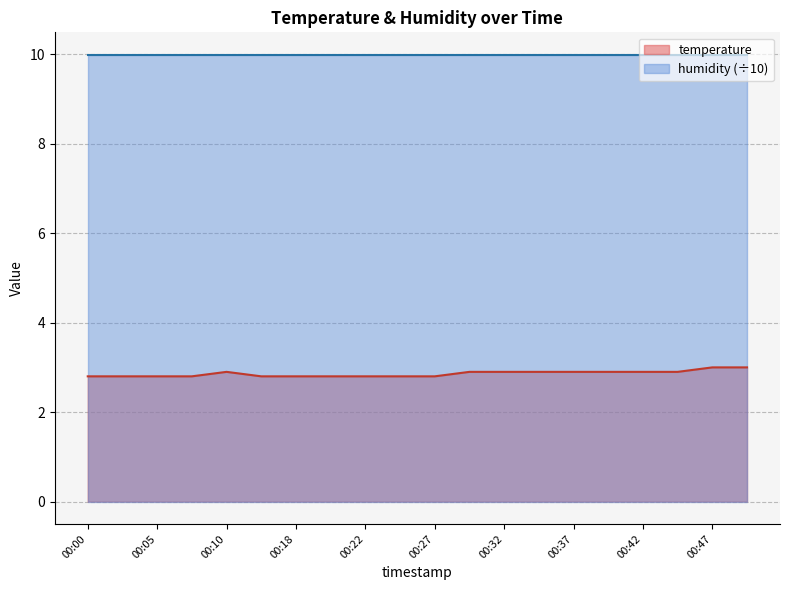

What is the approximate value at 00:03?

2.8